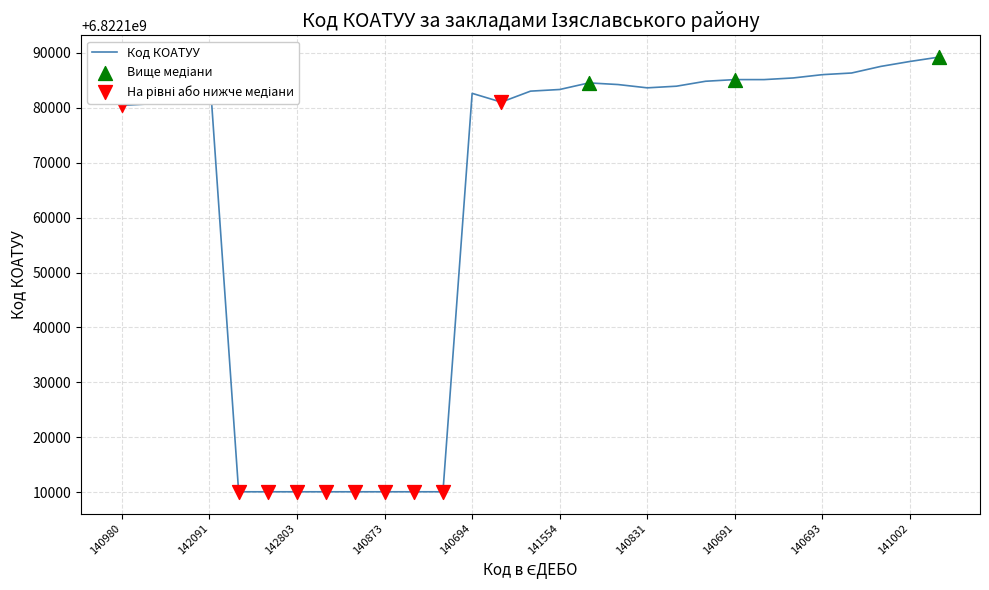

What is the minimum value shown in the chart?

6822110100